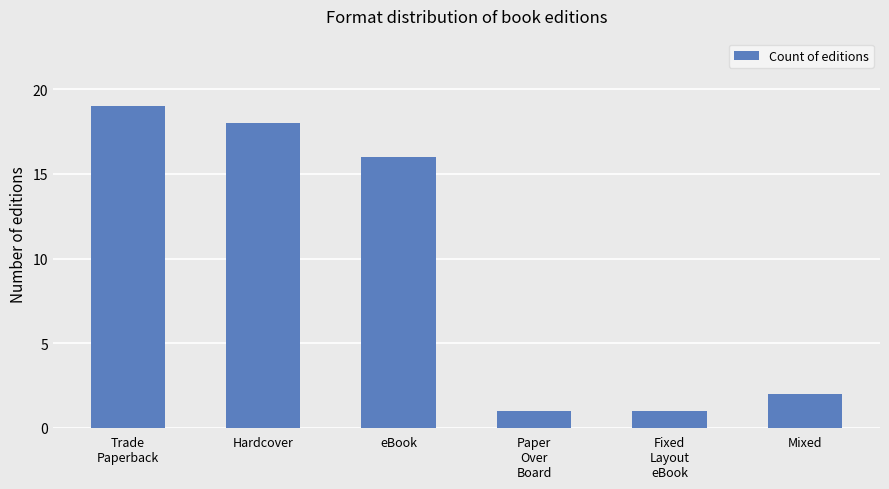

What is the label of the 3rd bar from the right?

Paper
Over
Board